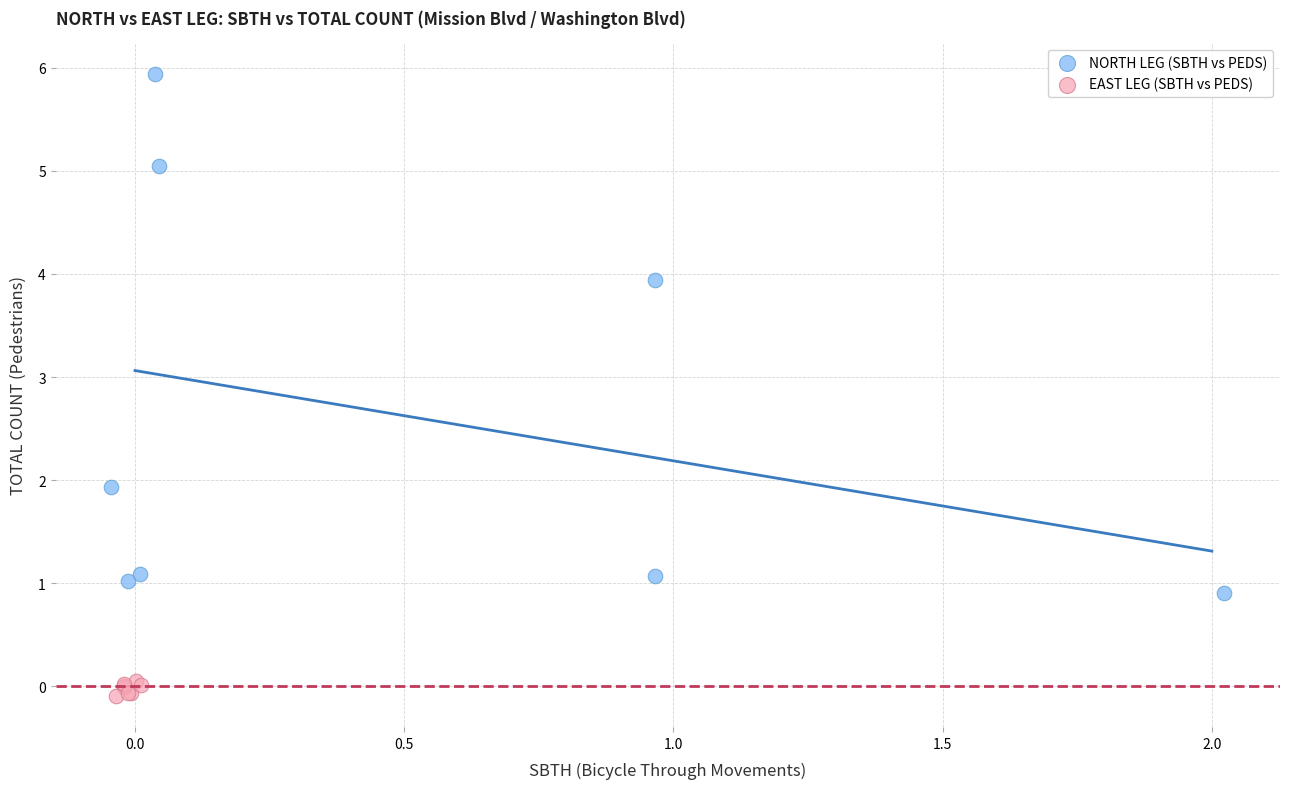

Which series has the largest Y range (max minus min)?

NORTH LEG (SBTH vs PEDS)